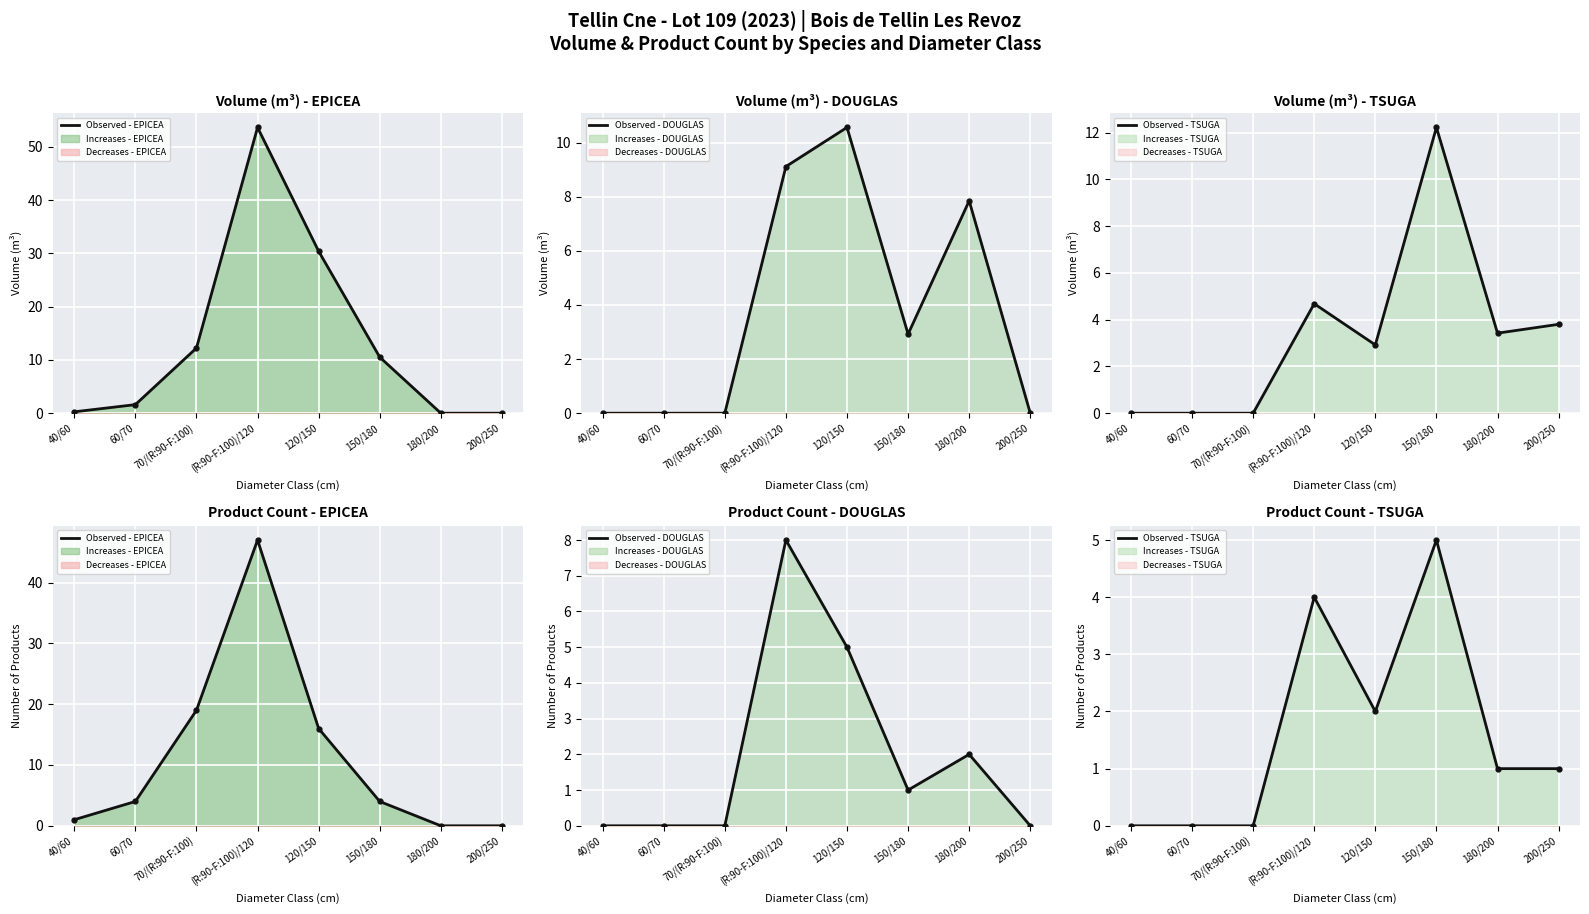

The value of Observed Volume - TSUGA at 180/200 is 1. True or false?

True